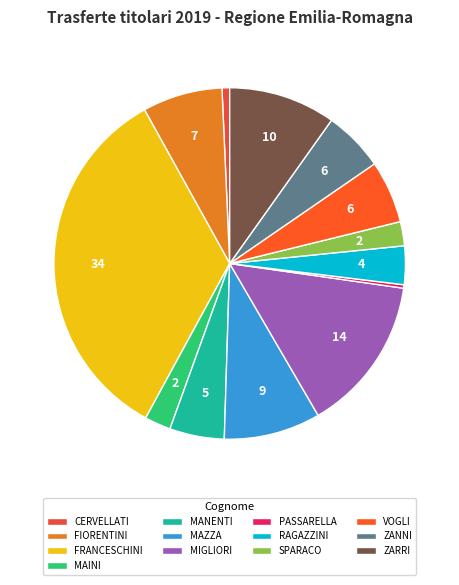

Which slice is the smallest?

PASSARELLA